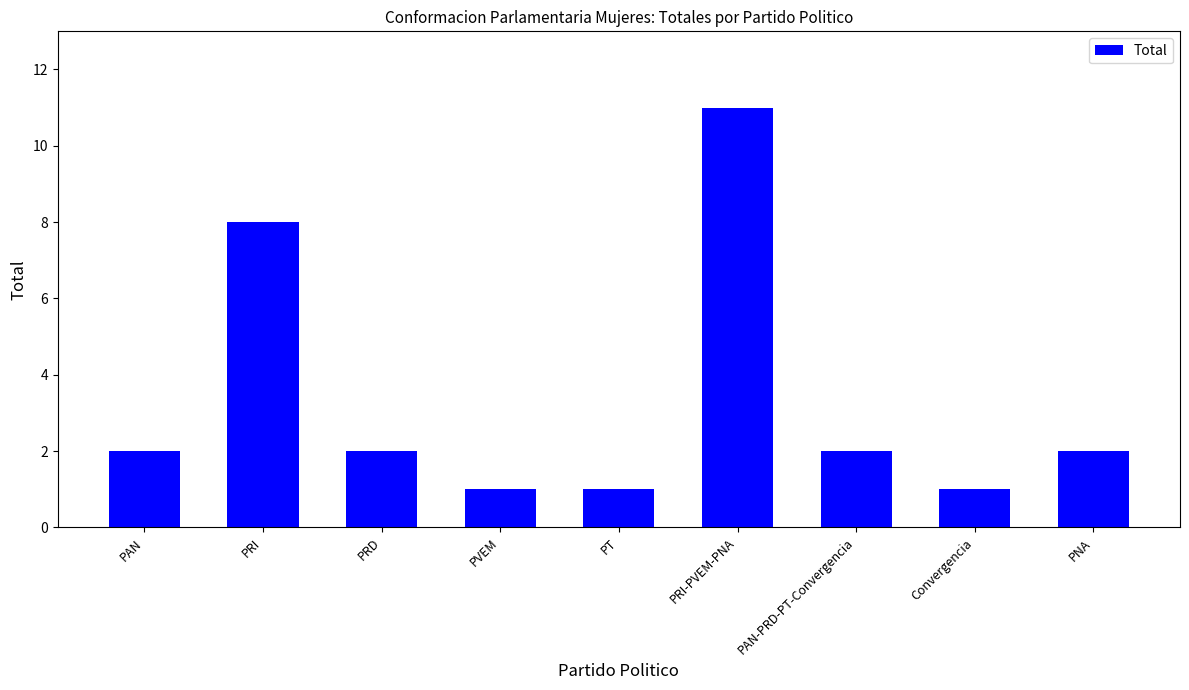

Is it true that the value at PAN is 1?

False